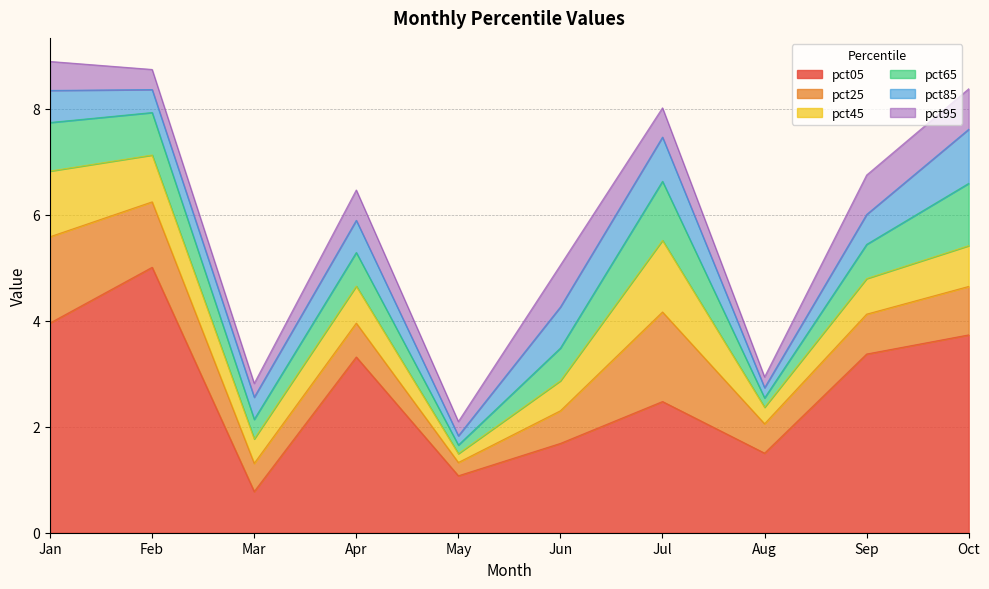

True or false: pct25 has a value of 1.6 at Jan.

True